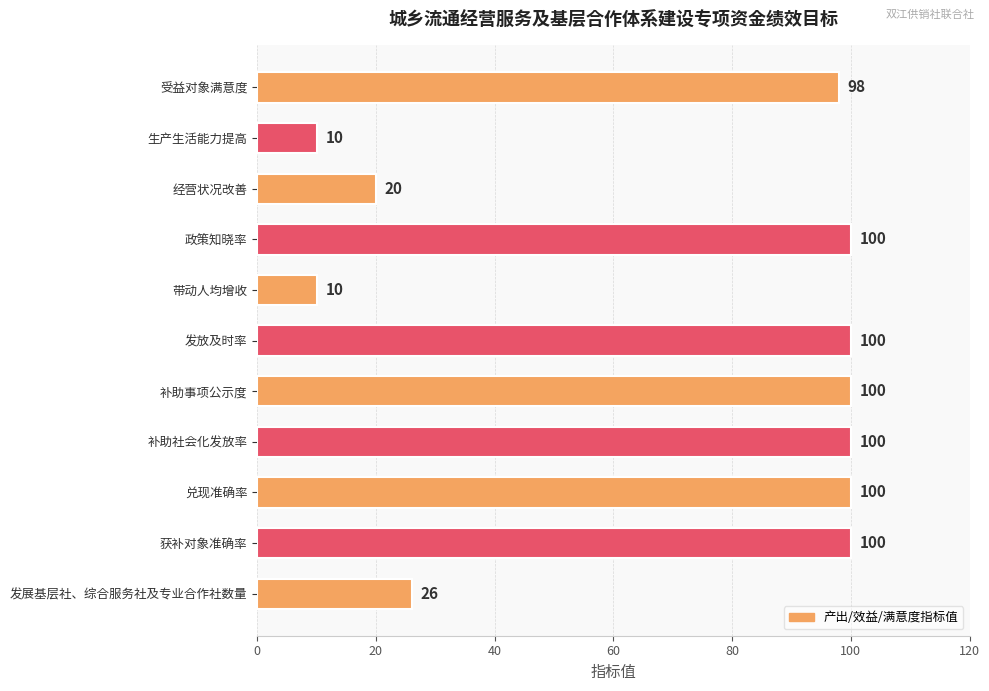

What is the difference between the second highest and second lowest values?

90